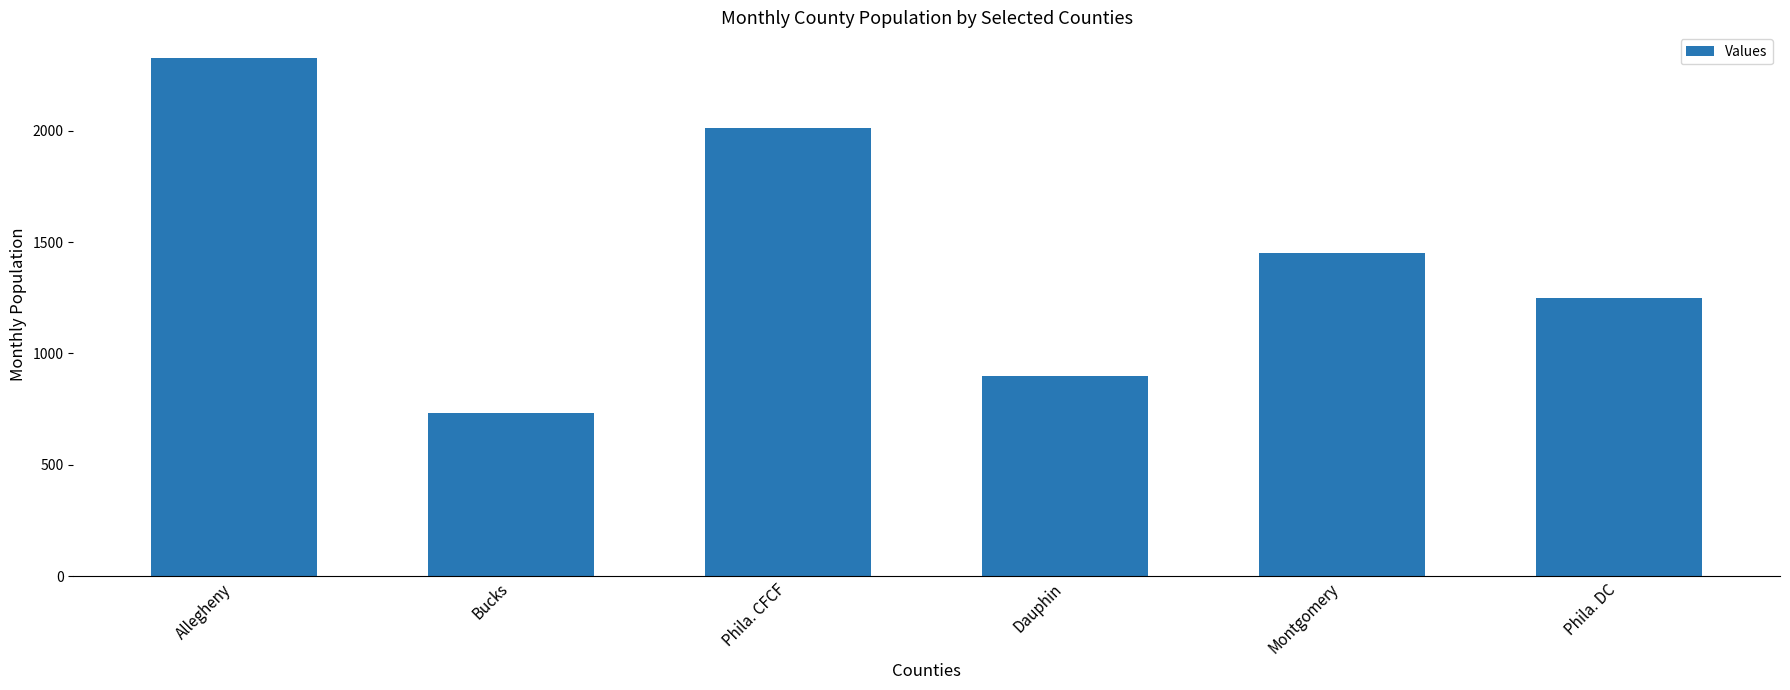

How many data points are less than 1450?

3